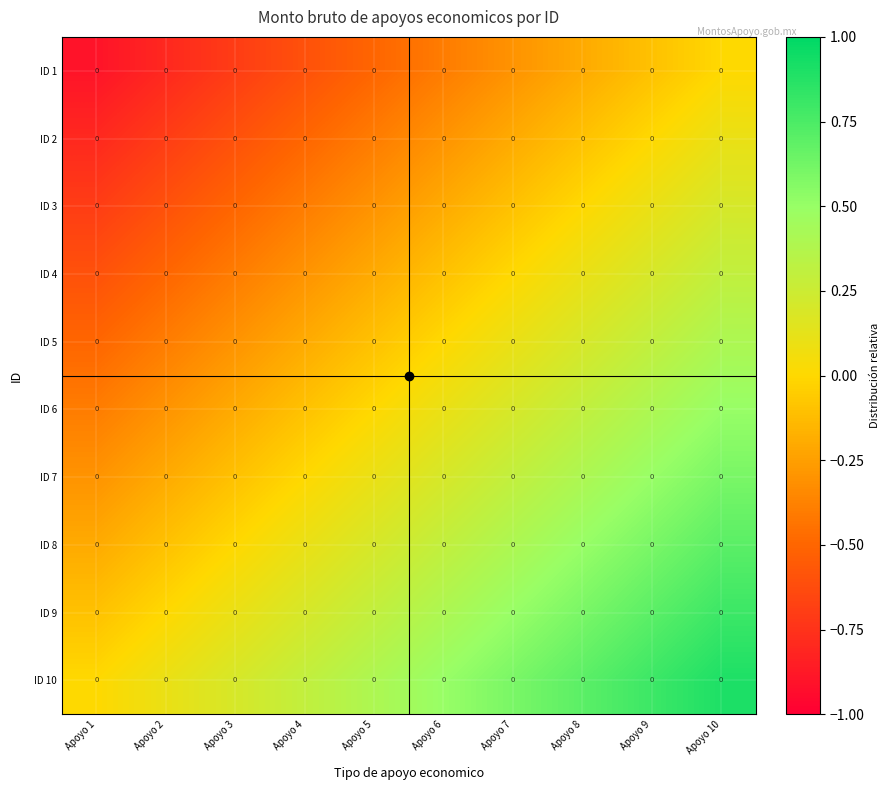

Reading right to left, transcribe all the data shown in this chart.

ID 1: Apoyo 10=0.0	Apoyo 9=0.0	Apoyo 8=0.0	Apoyo 7=0.0	Apoyo 6=0.0	Apoyo 5=0.0	Apoyo 4=0.0	Apoyo 3=0.0	Apoyo 2=0.0	Apoyo 1=0.0
ID 2: Apoyo 10=0.0	Apoyo 9=0.0	Apoyo 8=0.0	Apoyo 7=0.0	Apoyo 6=0.0	Apoyo 5=0.0	Apoyo 4=0.0	Apoyo 3=0.0	Apoyo 2=0.0	Apoyo 1=0.0
ID 3: Apoyo 10=0.0	Apoyo 9=0.0	Apoyo 8=0.0	Apoyo 7=0.0	Apoyo 6=0.0	Apoyo 5=0.0	Apoyo 4=0.0	Apoyo 3=0.0	Apoyo 2=0.0	Apoyo 1=0.0
ID 4: Apoyo 10=0.0	Apoyo 9=0.0	Apoyo 8=0.0	Apoyo 7=0.0	Apoyo 6=0.0	Apoyo 5=0.0	Apoyo 4=0.0	Apoyo 3=0.0	Apoyo 2=0.0	Apoyo 1=0.0
ID 5: Apoyo 10=0.0	Apoyo 9=0.0	Apoyo 8=0.0	Apoyo 7=0.0	Apoyo 6=0.0	Apoyo 5=0.0	Apoyo 4=0.0	Apoyo 3=0.0	Apoyo 2=0.0	Apoyo 1=0.0
ID 6: Apoyo 10=0.0	Apoyo 9=0.0	Apoyo 8=0.0	Apoyo 7=0.0	Apoyo 6=0.0	Apoyo 5=0.0	Apoyo 4=0.0	Apoyo 3=0.0	Apoyo 2=0.0	Apoyo 1=0.0
ID 7: Apoyo 10=0.0	Apoyo 9=0.0	Apoyo 8=0.0	Apoyo 7=0.0	Apoyo 6=0.0	Apoyo 5=0.0	Apoyo 4=0.0	Apoyo 3=0.0	Apoyo 2=0.0	Apoyo 1=0.0
ID 8: Apoyo 10=0.0	Apoyo 9=0.0	Apoyo 8=0.0	Apoyo 7=0.0	Apoyo 6=0.0	Apoyo 5=0.0	Apoyo 4=0.0	Apoyo 3=0.0	Apoyo 2=0.0	Apoyo 1=0.0
ID 9: Apoyo 10=0.0	Apoyo 9=0.0	Apoyo 8=0.0	Apoyo 7=0.0	Apoyo 6=0.0	Apoyo 5=0.0	Apoyo 4=0.0	Apoyo 3=0.0	Apoyo 2=0.0	Apoyo 1=0.0
ID 10: Apoyo 10=0.0	Apoyo 9=0.0	Apoyo 8=0.0	Apoyo 7=0.0	Apoyo 6=0.0	Apoyo 5=0.0	Apoyo 4=0.0	Apoyo 3=0.0	Apoyo 2=0.0	Apoyo 1=0.0